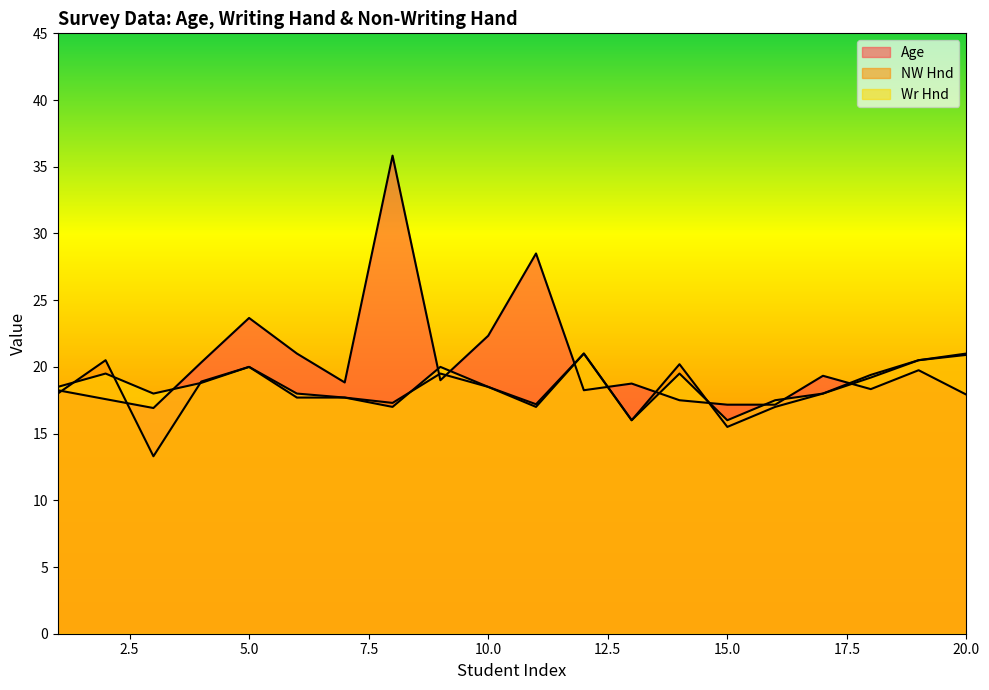

Which category has the highest value in the NW Hnd series?

12